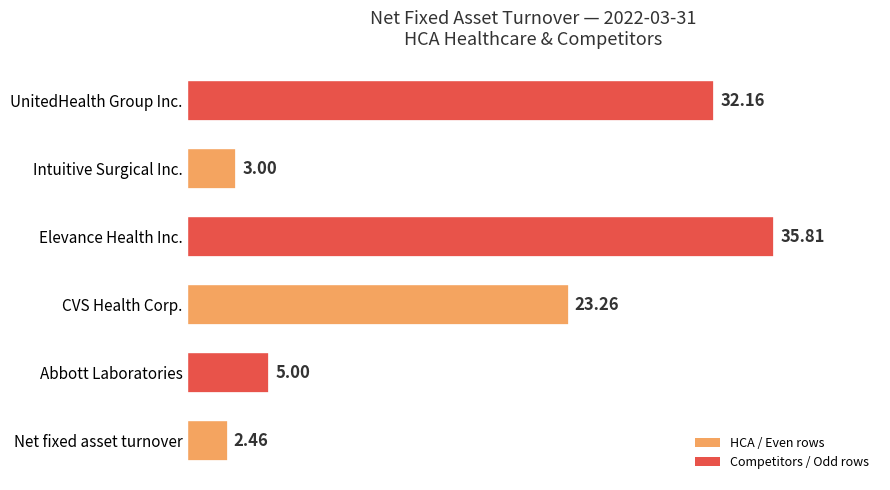

How many series are shown in this chart?

1